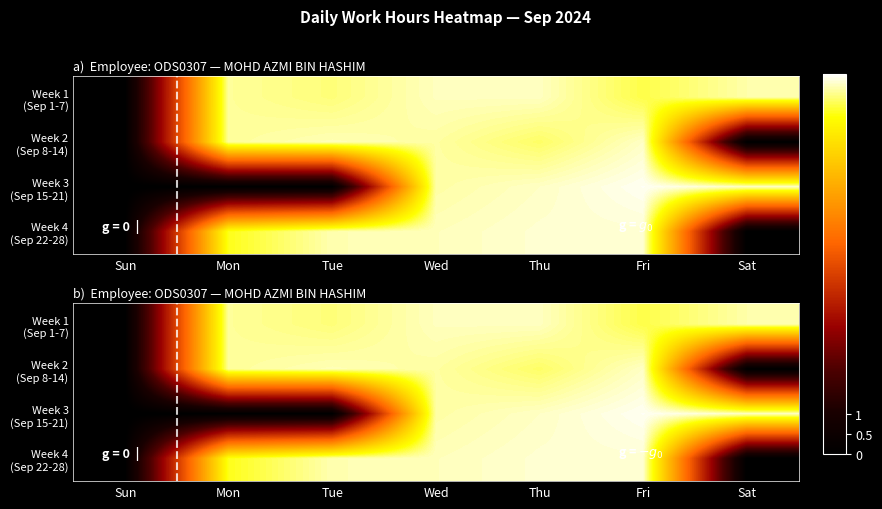

Rank the series at Thu from highest to lowest value.

Week 4 (Sep 22-28), Week 3 (Sep 15-21), Week 1 (Sep 1-7), Week 2 (Sep 8-14)